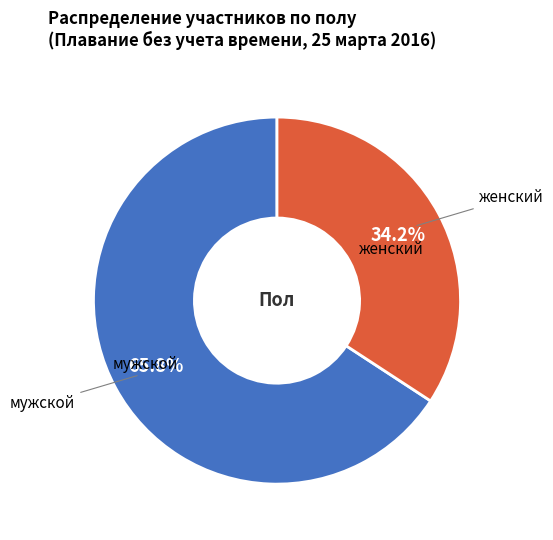

True or false: мужской accounts for 59% of the total.

False